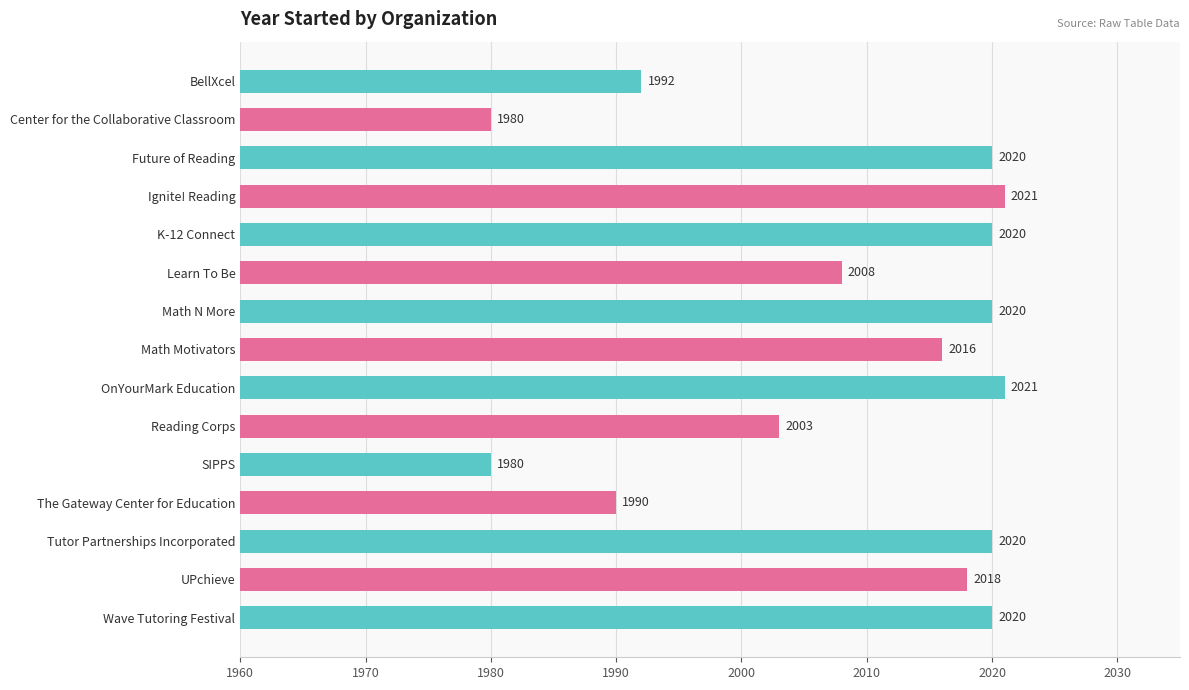

What is the sum of the values at Wave Tutoring Festival and Math N More?

4040